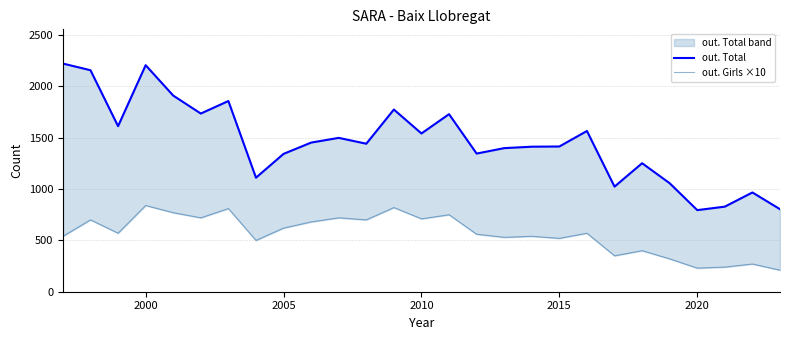

True or false: out. Girls ×10 has a value of 867 at 17.

False